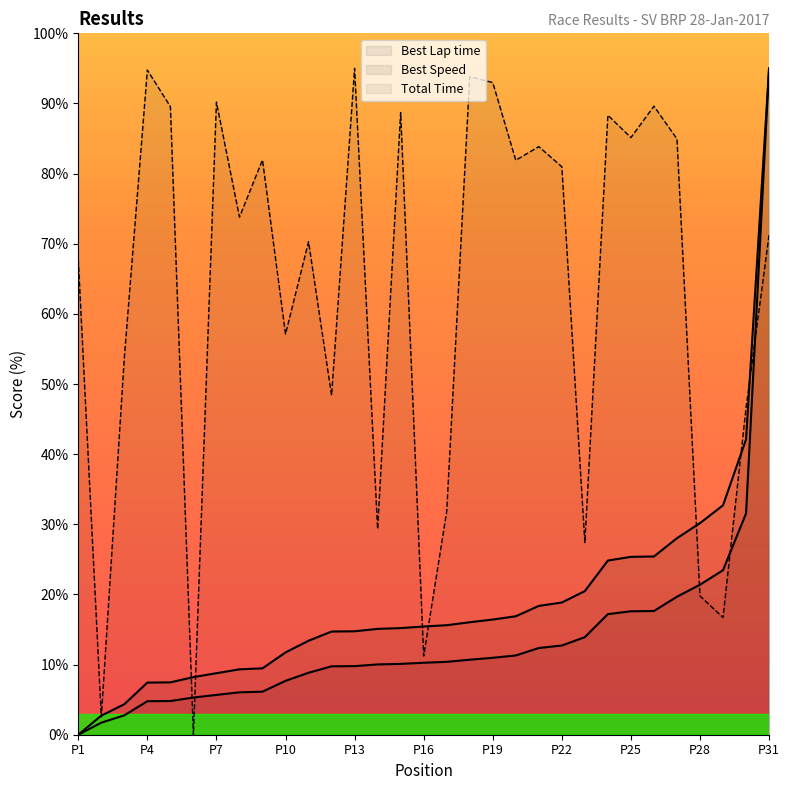

Between which two adjacent categories do Total Time and Best Lap time first intersect?

5 and 6